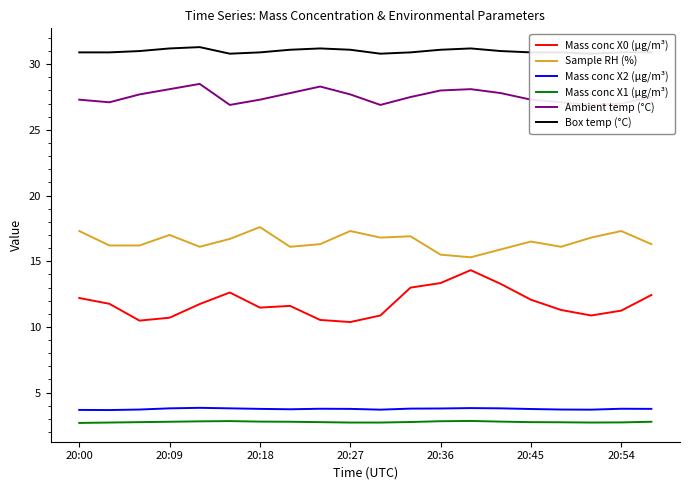

Reading right to left, list all the values displayed in this chart.

Mass conc X0 (μg/m³): 12.4	11.2	10.9	11.3	12.1	13.3	14.3	13.3	13.0	10.9	10.4	10.5	11.6	11.5	12.6	11.7	10.7	10.5	11.8	12.2
Sample RH (%): 16.3	17.3	16.8	16.1	16.5	15.9	15.3	15.5	16.9	16.8	17.3	16.3	16.1	17.6	16.7	16.1	17.0	16.2	16.2	17.3
Mass conc X2 (μg/m³): 3.8	3.8	3.7	3.7	3.8	3.8	3.8	3.8	3.8	3.7	3.8	3.8	3.7	3.8	3.8	3.8	3.8	3.7	3.7	3.7
Mass conc X1 (μg/m³): 2.8	2.7	2.7	2.7	2.8	2.8	2.8	2.8	2.8	2.7	2.7	2.8	2.8	2.8	2.8	2.8	2.8	2.8	2.7	2.7
Ambient temp (°C): 27.5	27.0	26.9	27.1	27.3	27.8	28.1	28.0	27.5	26.9	27.7	28.3	27.8	27.3	26.9	28.5	28.1	27.7	27.1	27.3
Box temp (°C): 30.9	30.9	30.8	30.9	30.9	31.0	31.2	31.1	30.9	30.8	31.1	31.2	31.1	30.9	30.8	31.3	31.2	31.0	30.9	30.9